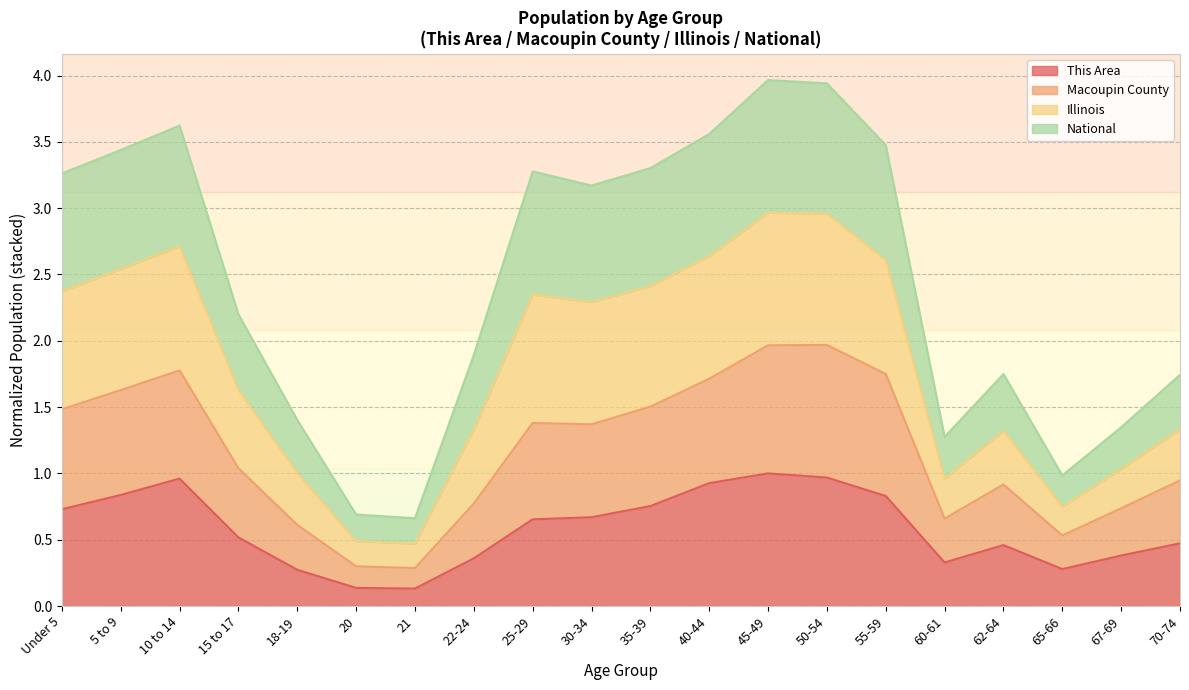

What is the highest value of the This Area series?

1.0